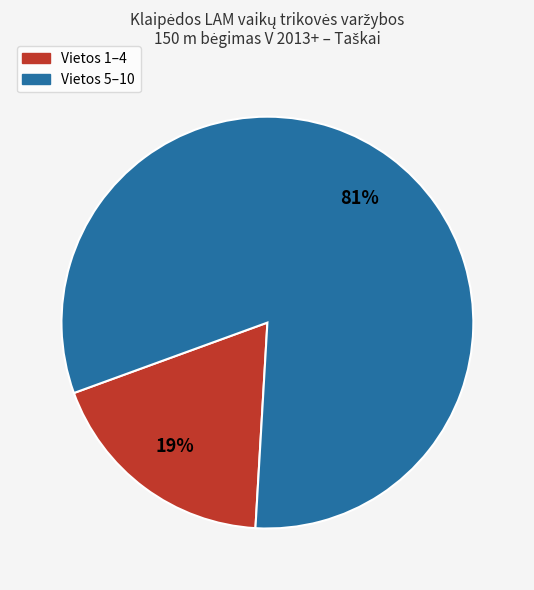

Is there any slice that represents more than half of the pie?

Yes